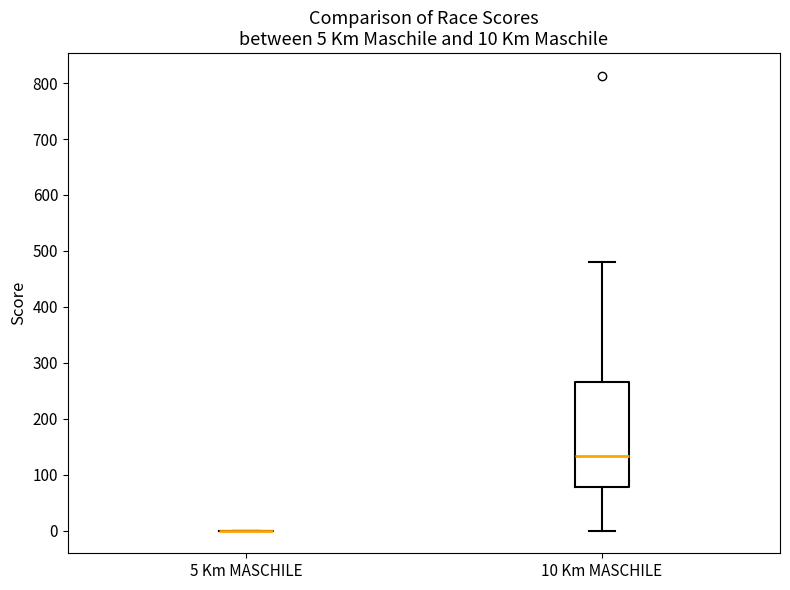

Comparing the boxes themselves (not the whiskers), which one is the tallest?

10 Km MASCHILE